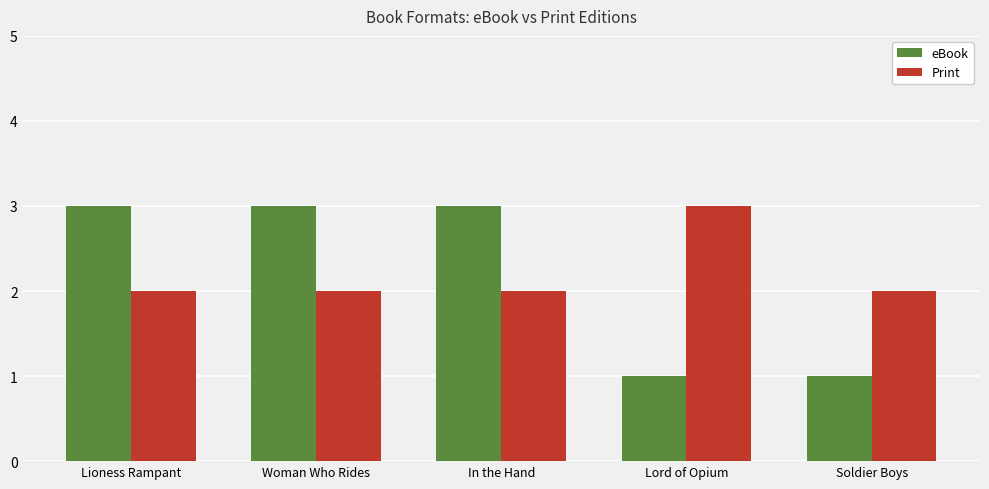

Reading right to left, extract all data points from this chart.

eBook: 1	1	3	3	3
Print: 2	3	2	2	2